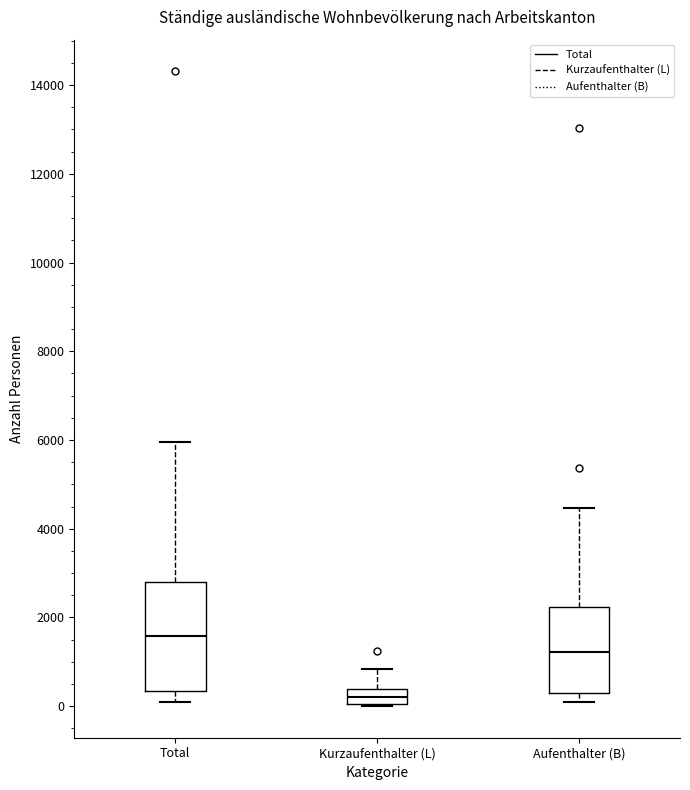

Reading left to right, transcribe this box plot: for each box, give where its median line is, the range the box spans, and where its two whiskers end, as read against the y-axis. The values are not printed on the chart, so give them approximately, as read against the axis.

Total: median 1600, box 400 to 2800, whiskers 200 to 6000
Kurzaufenthalter (L): median 200, box 0 to 400, whiskers 0 to 800
Aufenthalter (B): median 1200, box 400 to 2200, whiskers 0 to 4400